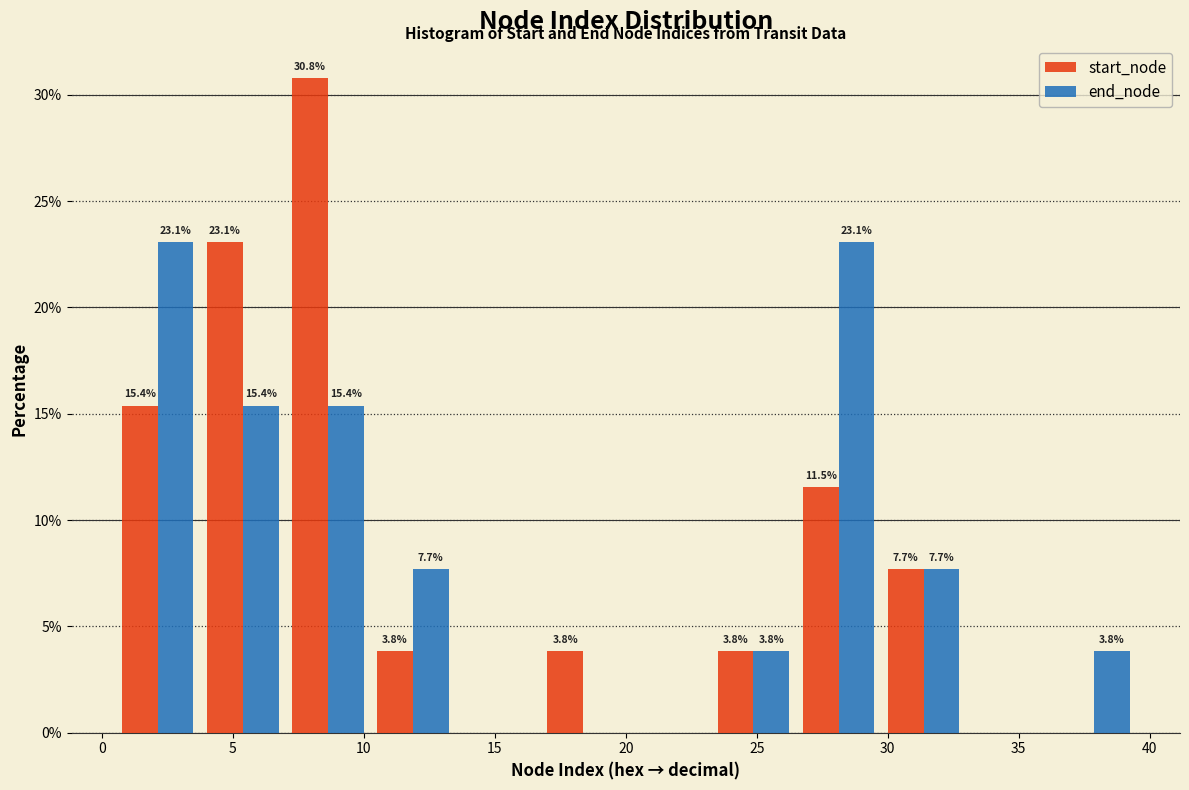

In the start_node series, which range on the x-axis has the tallest bar?

7.00 to 10.25